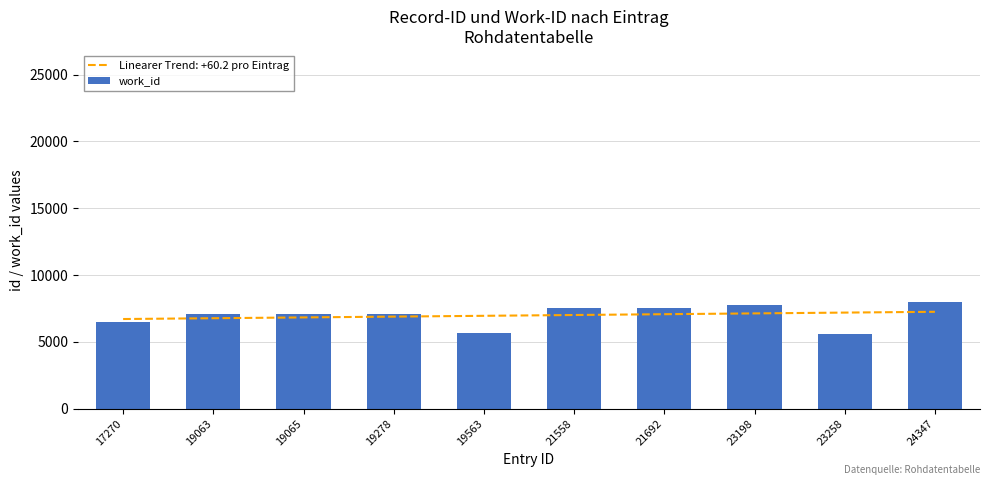

What is the difference between the maximum and second lowest values?

2351